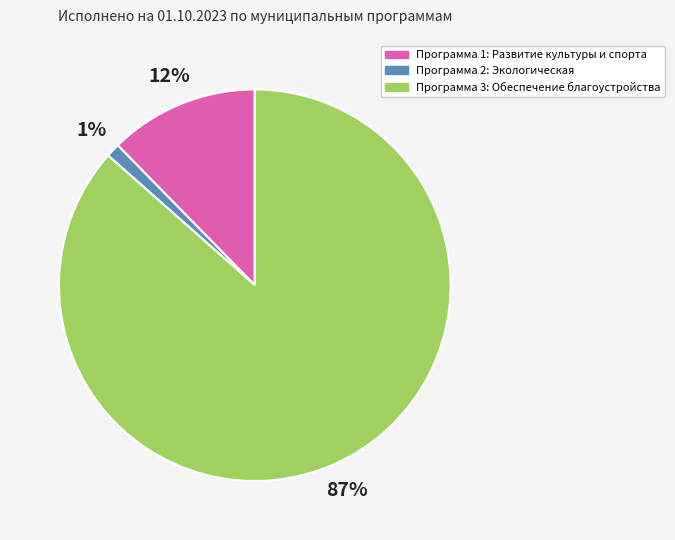

Which category accounts for the majority?

Программа 3: Обеспечение благоустройства